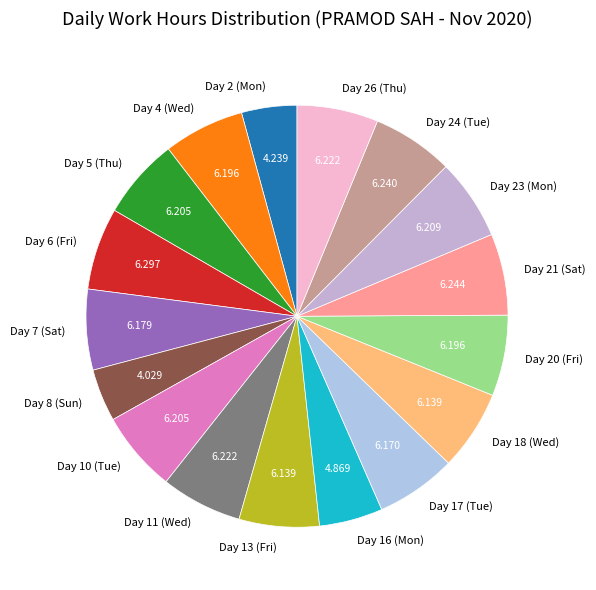

Does Day 11 (Wed) represent more than half of the total?

No